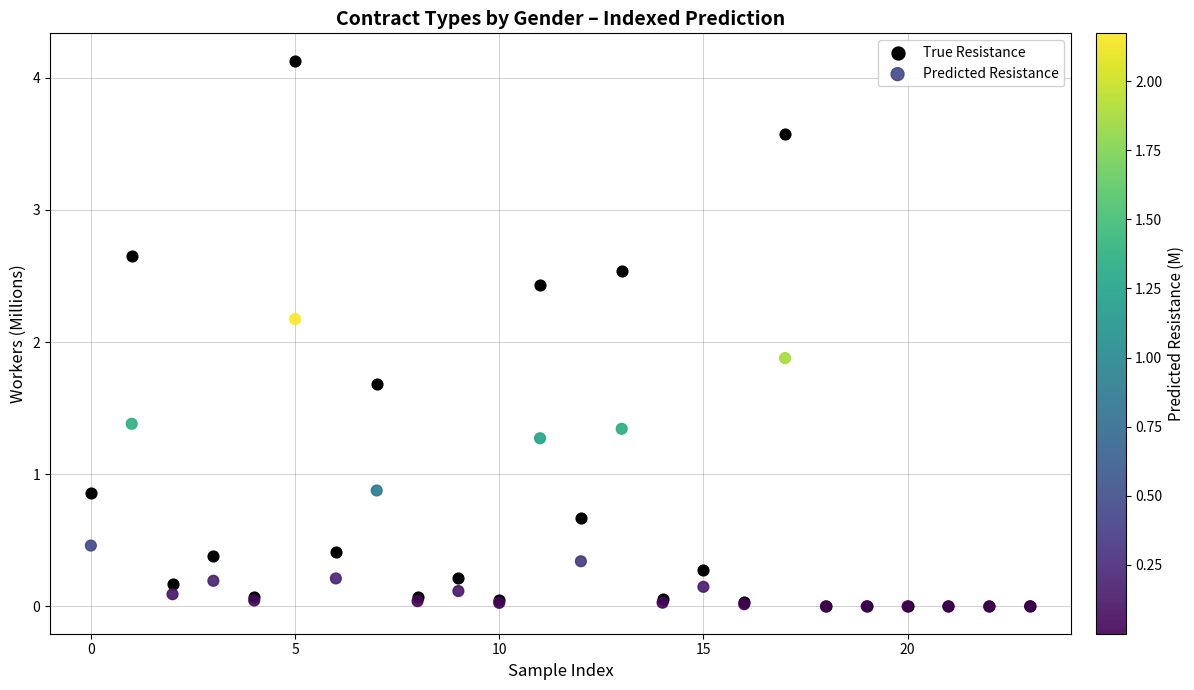

Which series contains the highest Y value?

True Resistance